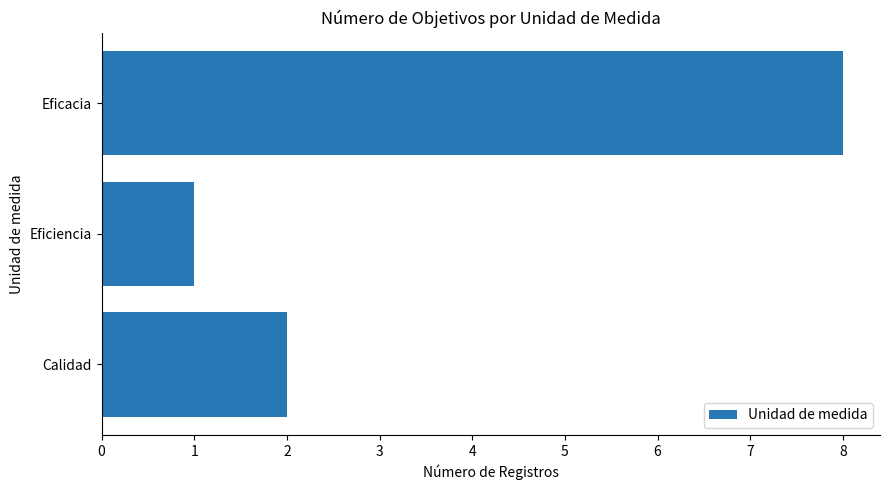

Reading top to bottom, list all the values displayed in this chart.

Eficacia=8	Eficiencia=1	Calidad=2